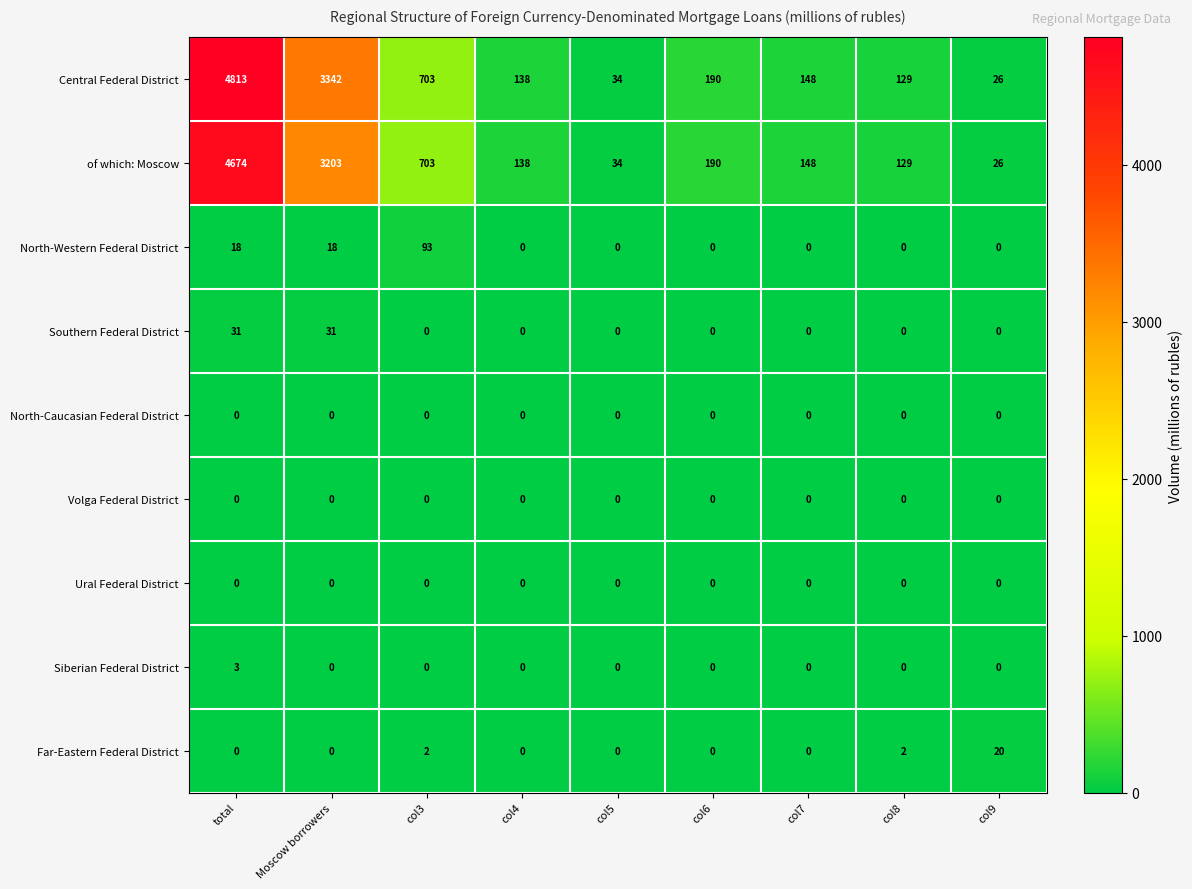

Which series has the widest spread of values?

Central Federal District